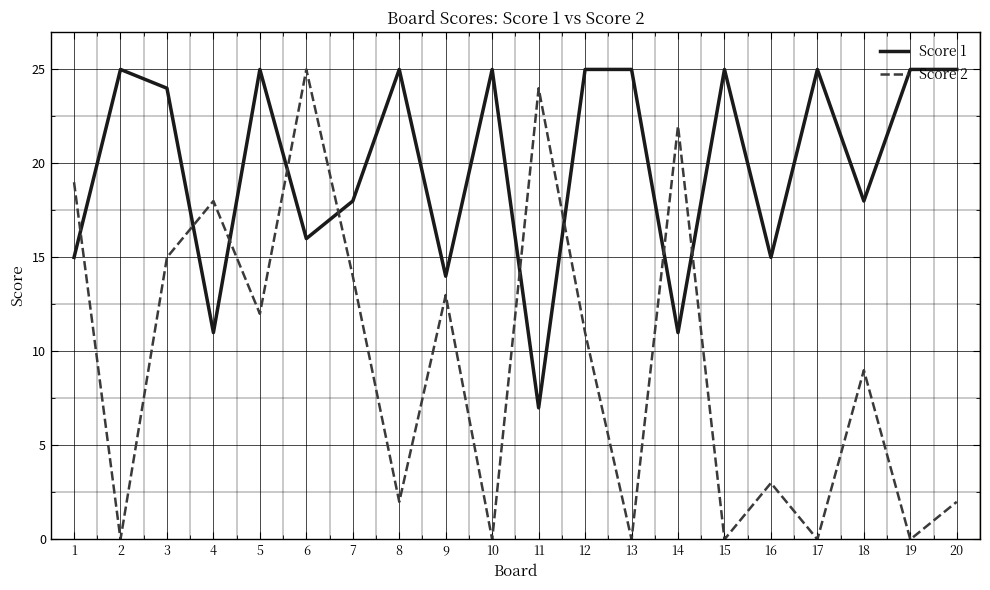

The Score 2 series shows 19 at 12. True or false?

False